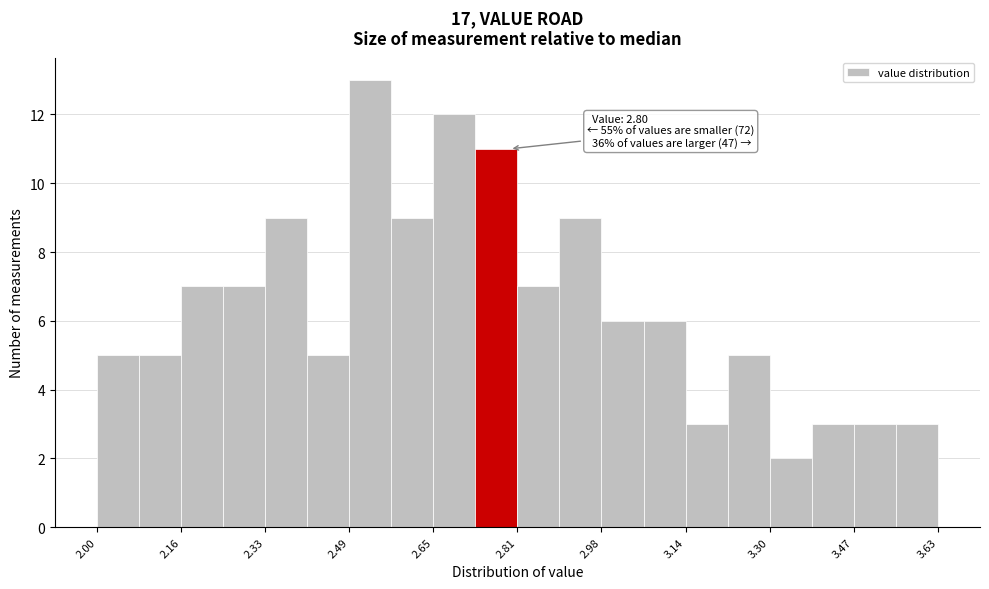

Over which range of the x-axis is the bar tallest?

2.48 to 2.58